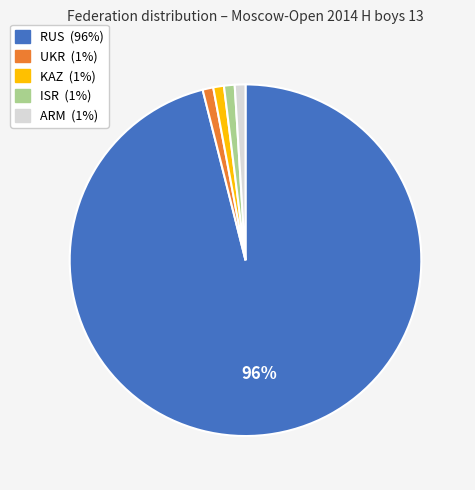

The ARM slice represents 1% of the pie. True or false?

True